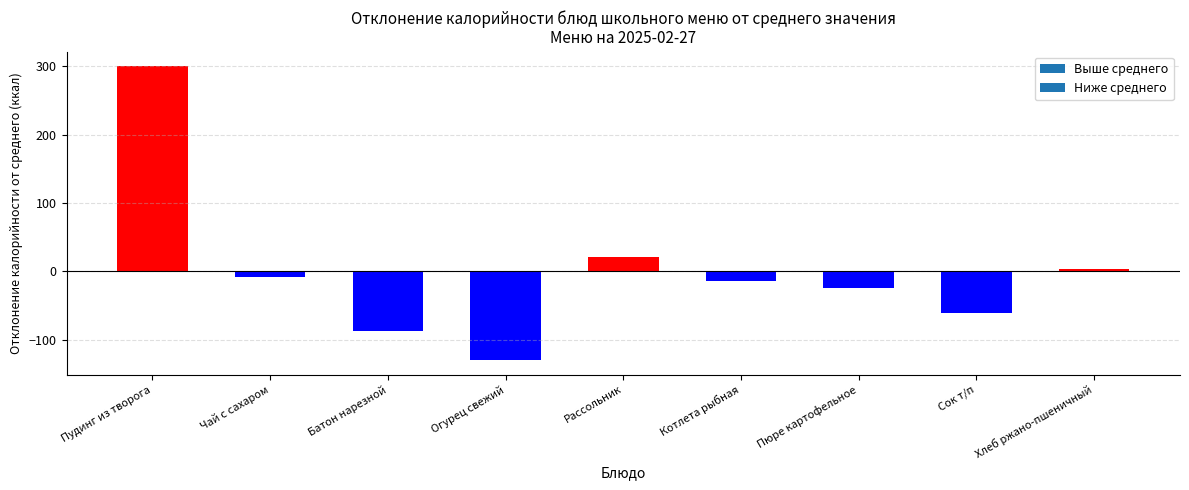

What is the label of the 9th bar from the left?

Хлеб ржано-пшеничный